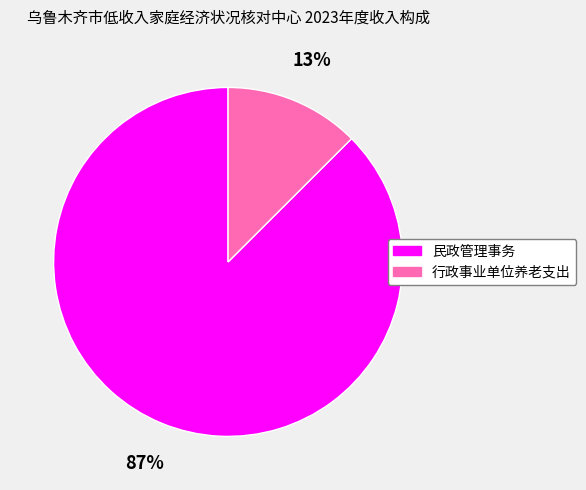

Which slice is the largest?

民政管理事务